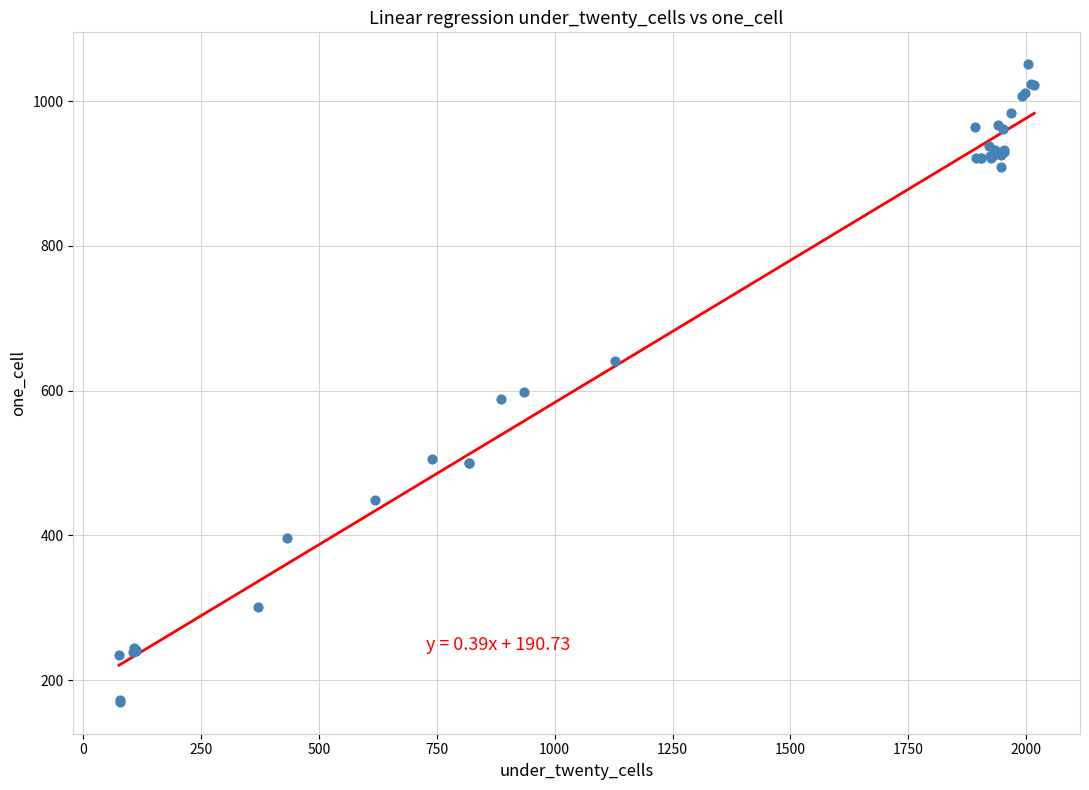

What Y value in the scatter plot is closest to 610?

598